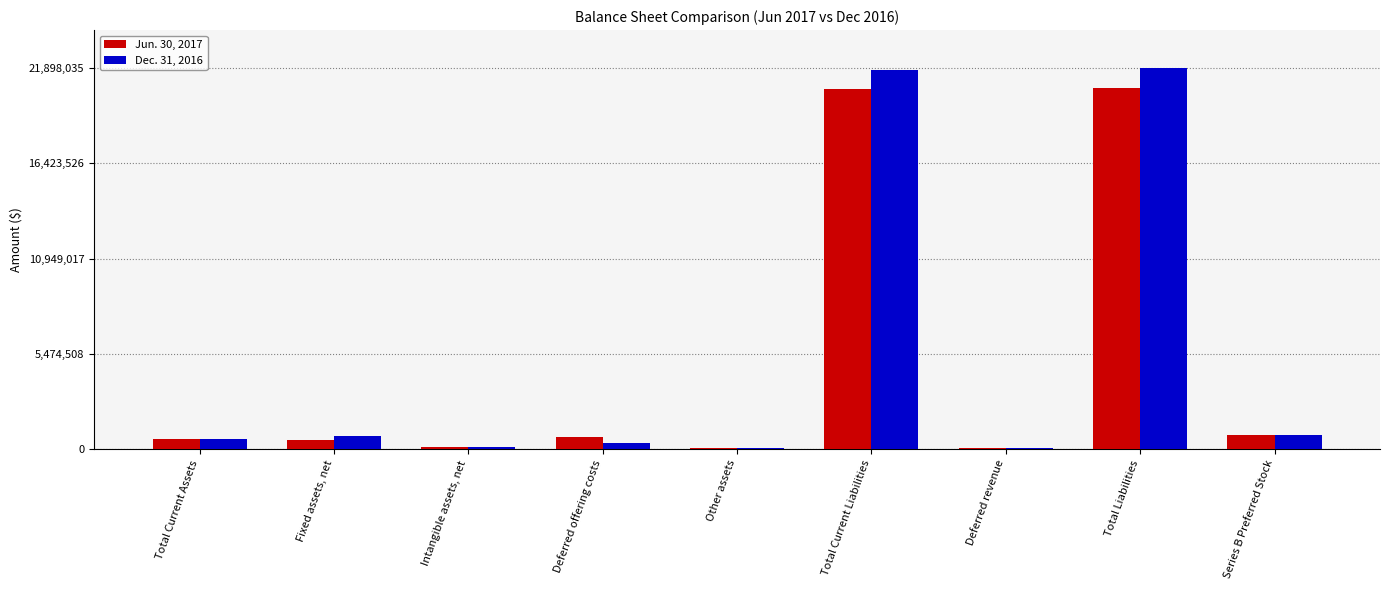

What is the total value across all series at Total Liabilities?

42675809